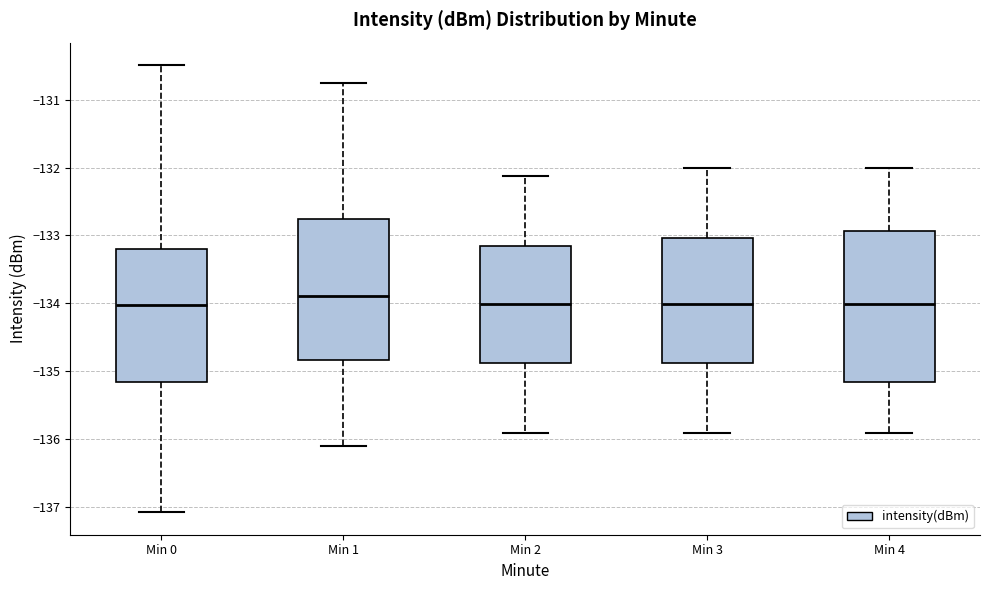

Which box's median line is the highest?

Min 1